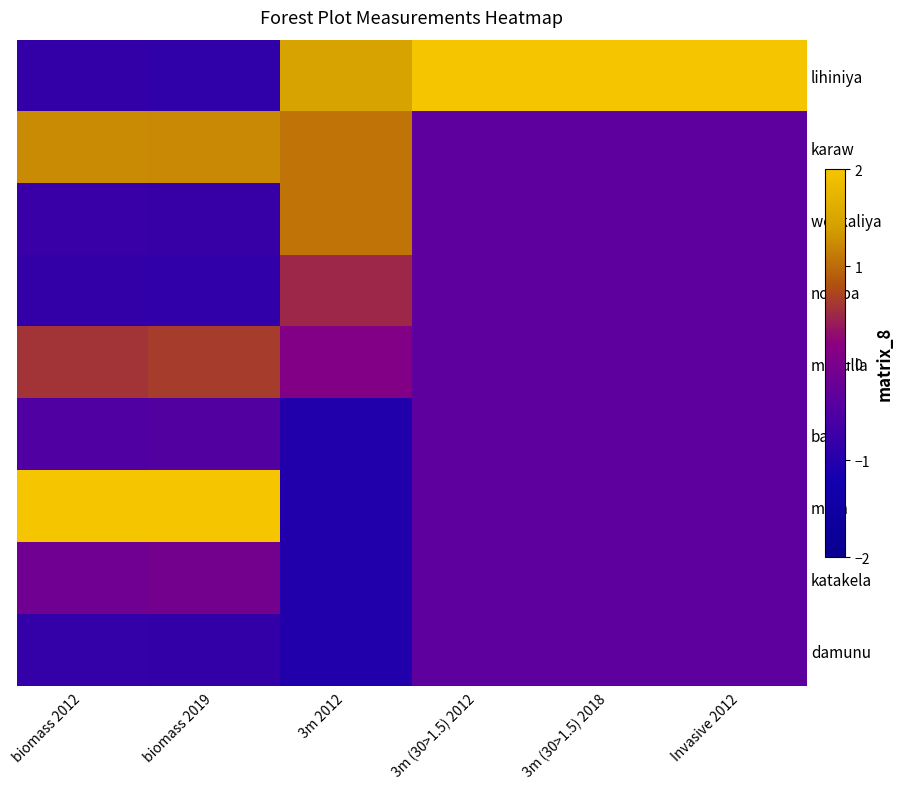

What is the spread (max minus min) of values at Invasive 2012?

3.2